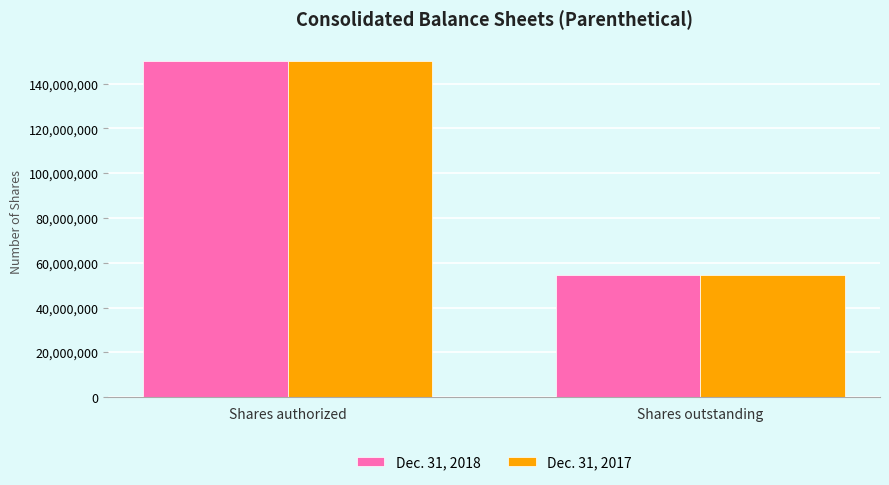

Reading right to left, list all the values displayed in this chart.

Dec. 31, 2018: 54385411	150000000
Dec. 31, 2017: 54385411	150000000